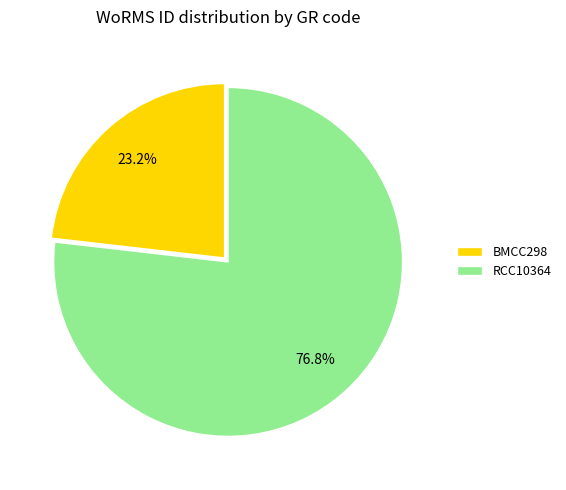

What is the largest slice in the pie chart?

RCC10364